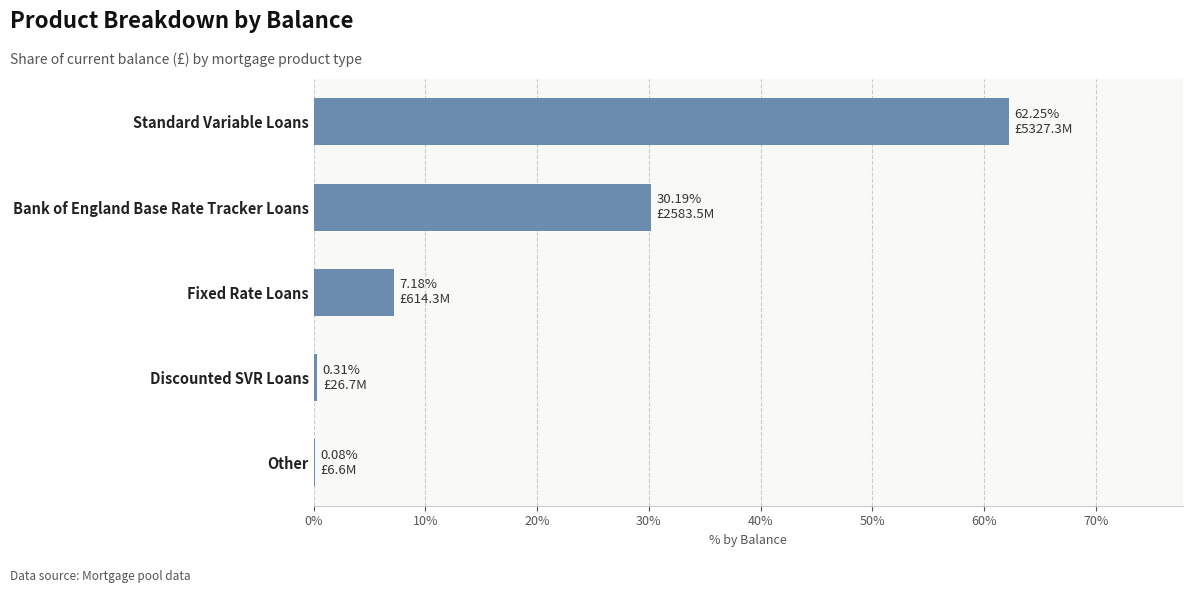

Are the bars horizontal?

Yes